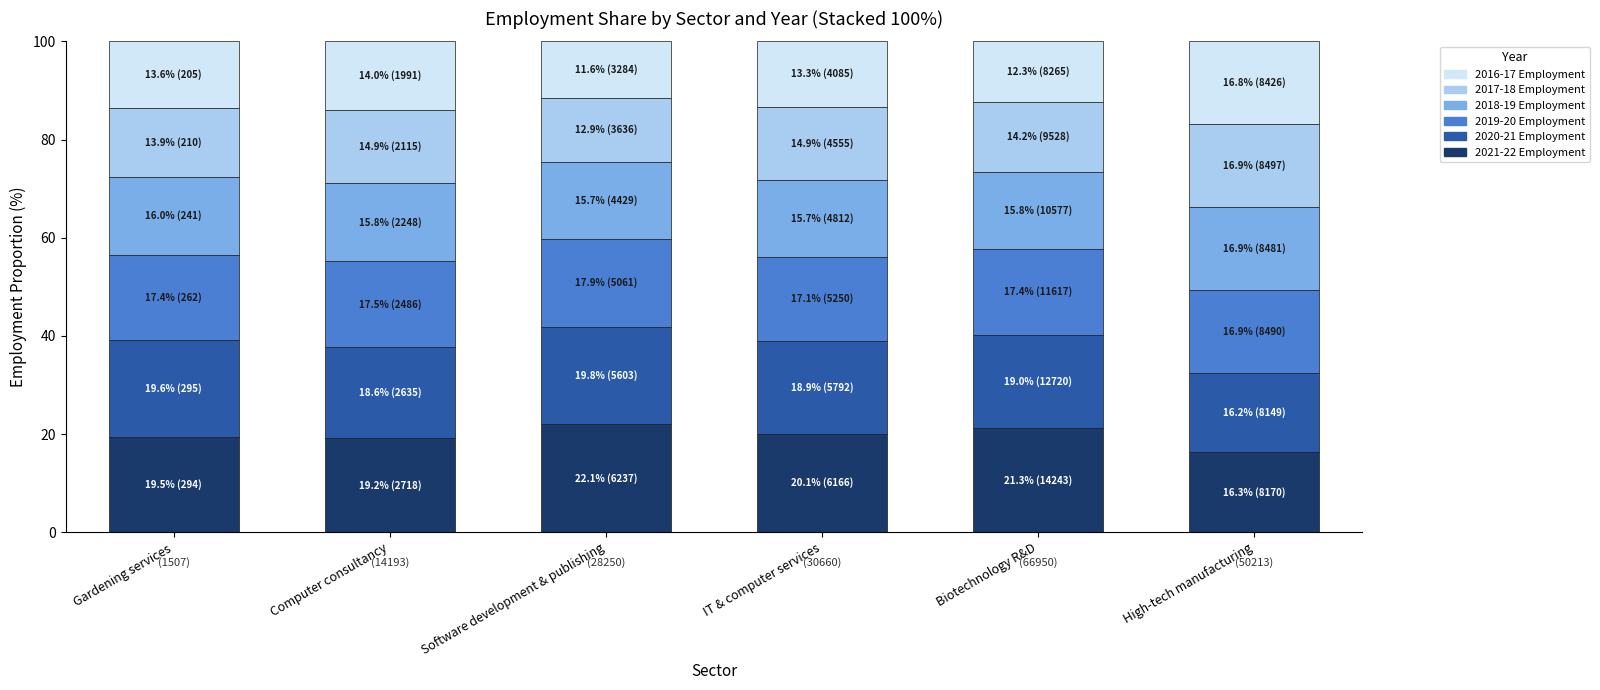

Does the chart contain any negative values?

No